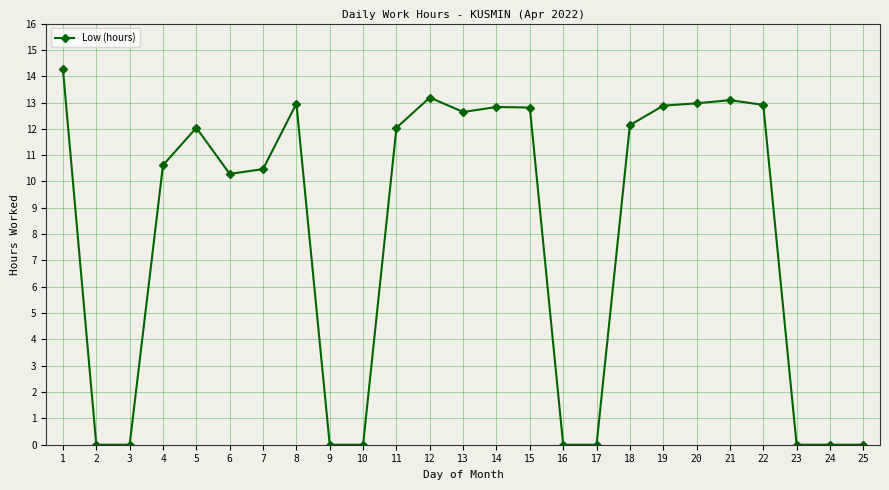

At which category does the data reach its first local peak?

5